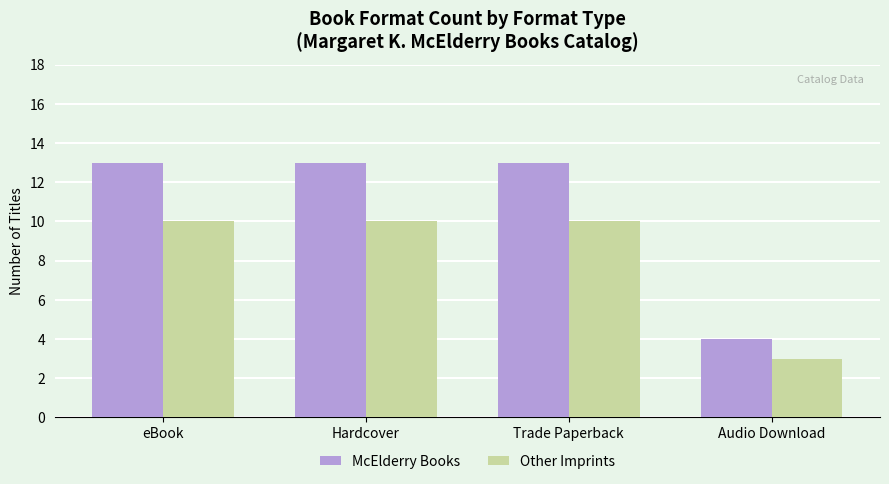

What value does the McElderry Books series have at eBook?

13